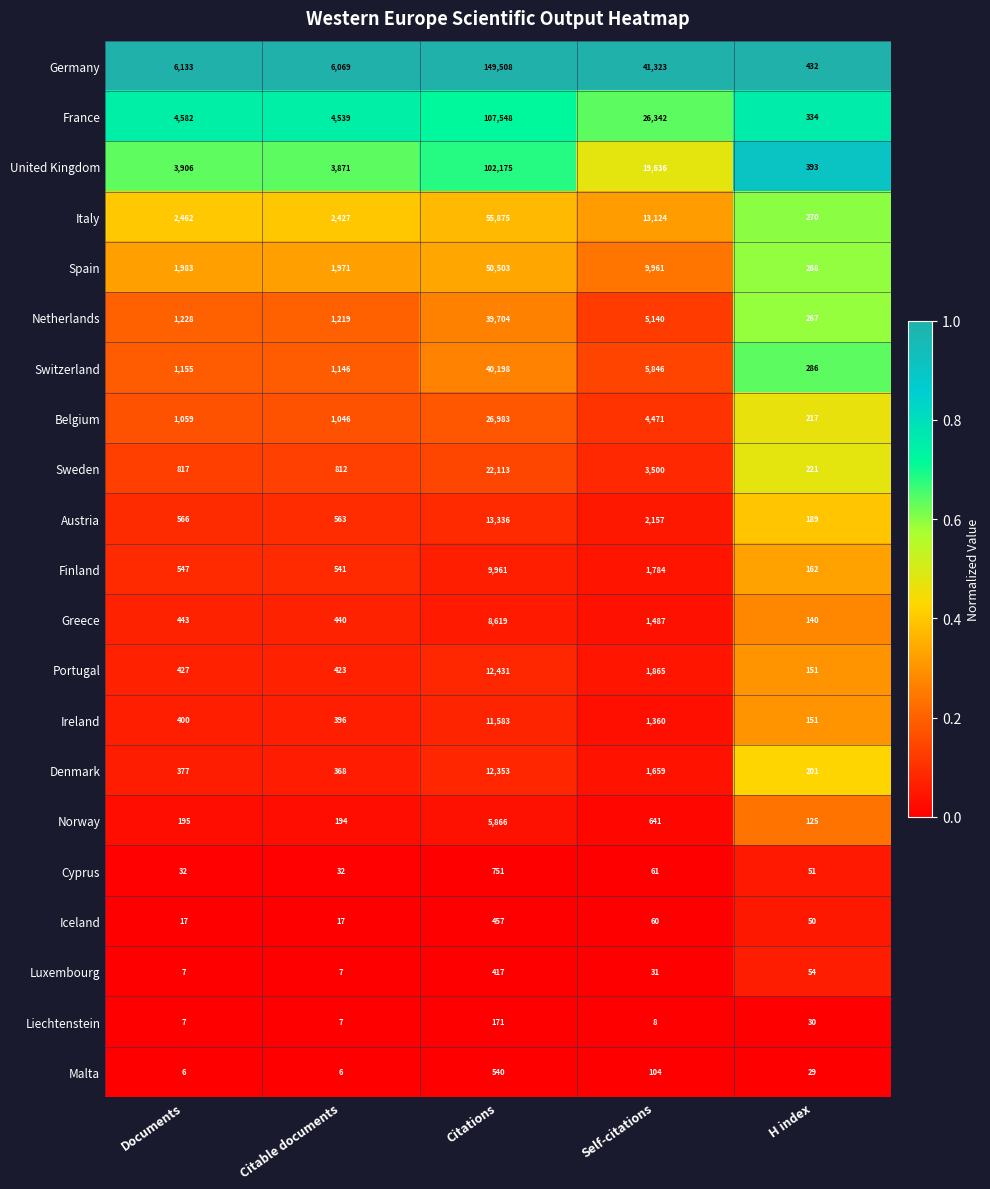

What is the greatest value displayed?

149508